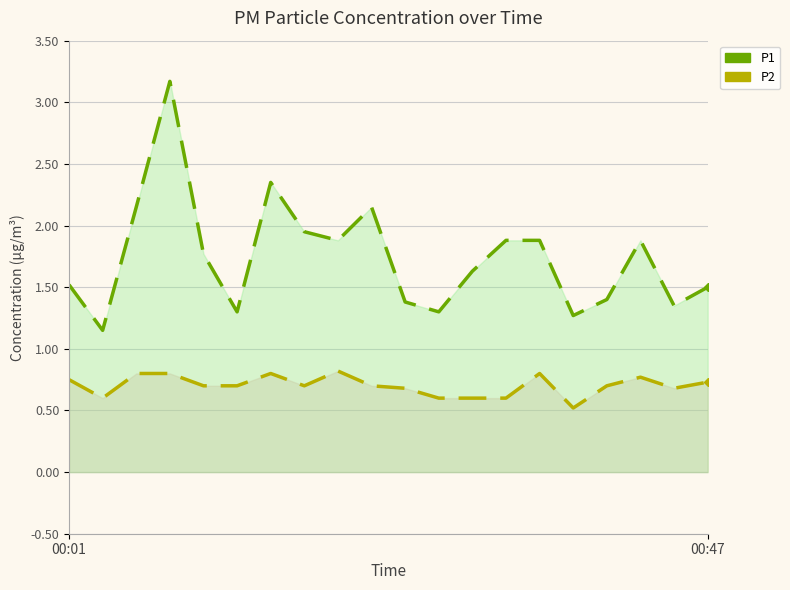

How many lines are shown in the chart?

2